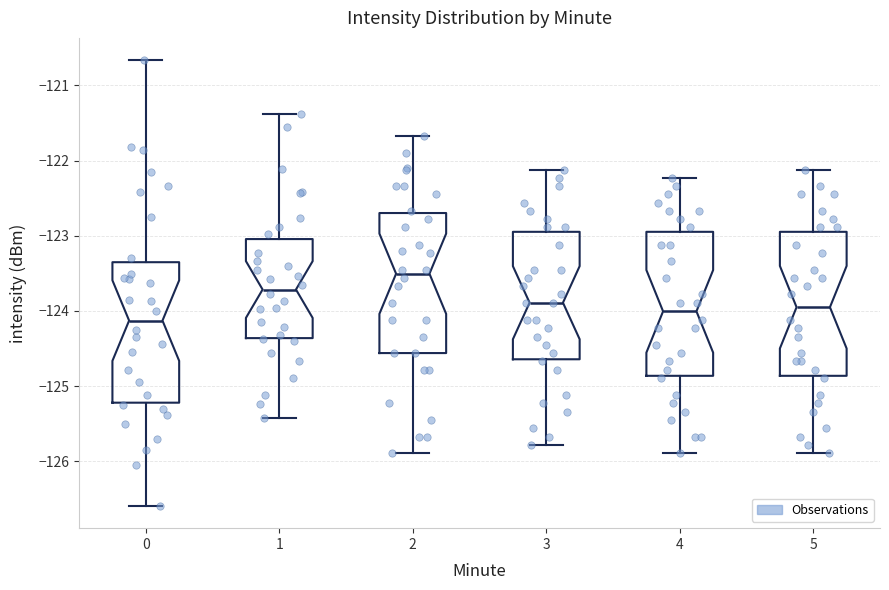

Which box's median line is the highest?

2